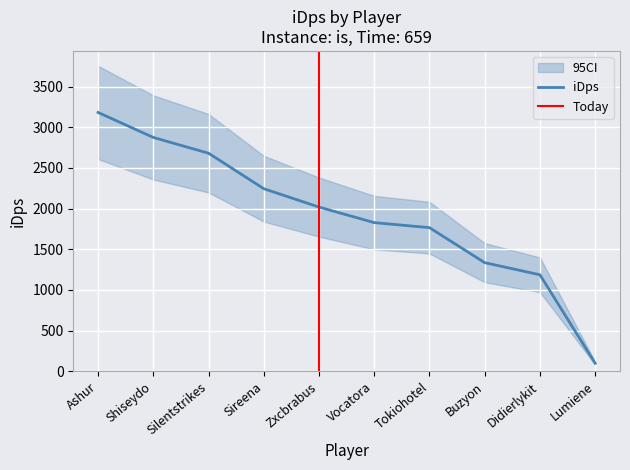

Is it true that the value at Lumiene is 26.3?

False